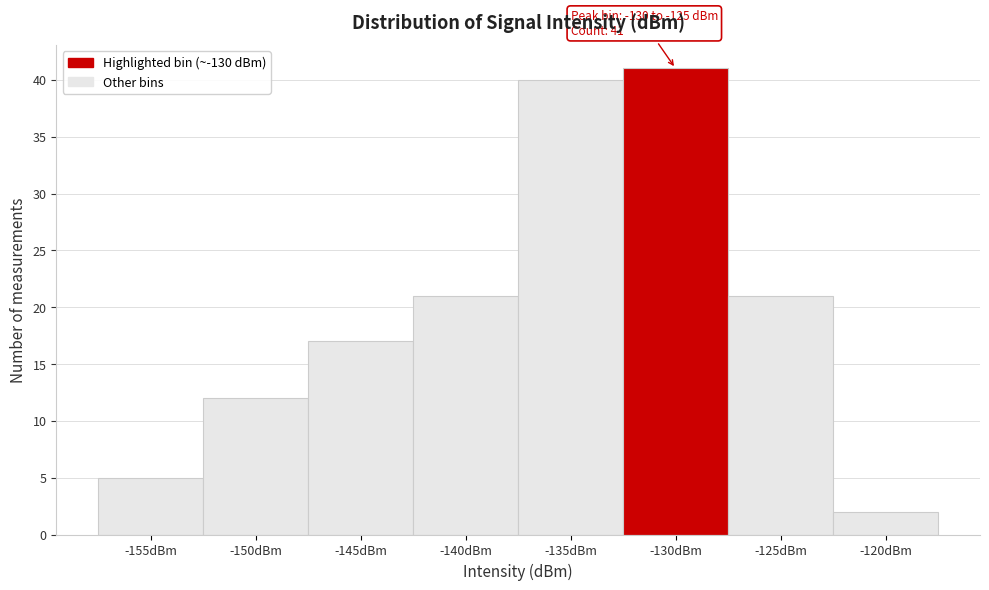

Reading left to right, what are all the values shown in this chart?

5	12	17	21	40	41	21	2